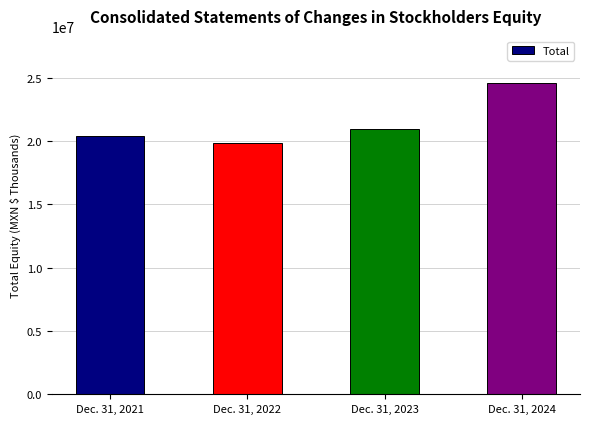

Reading right to left, transcribe all the data shown in this chart.

Dec. 31, 2024=24621739	Dec. 31, 2023=20944647	Dec. 31, 2022=19828045	Dec. 31, 2021=20428600